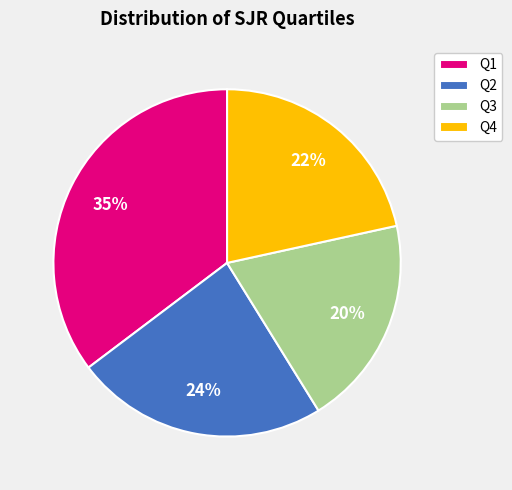

Is it true that Q1 is 35% of the pie?

True